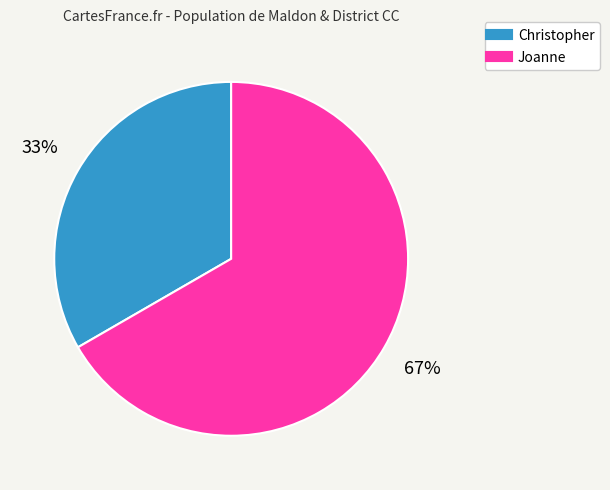

Is there any slice that represents more than half of the pie?

Yes